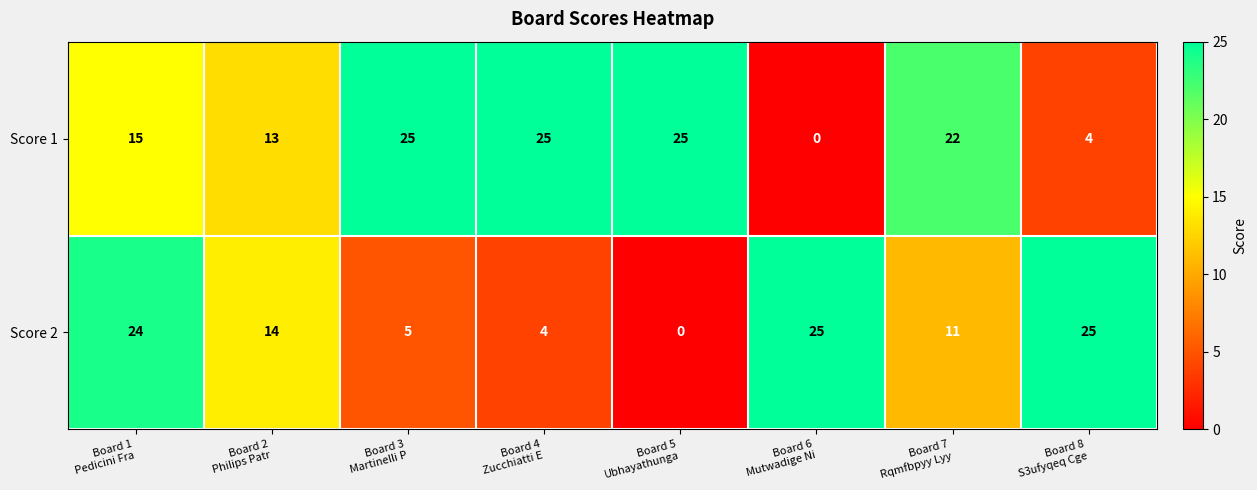

What is the spread (max minus min) of values at Board 4
Zucchiatti E?

21